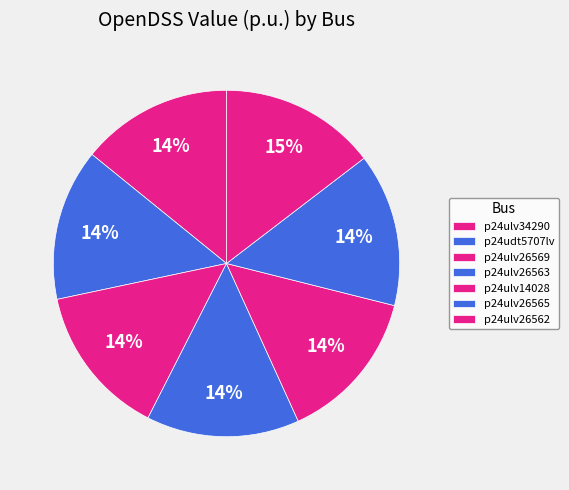

The p24ulv26565 slice represents 6% of the pie. True or false?

False